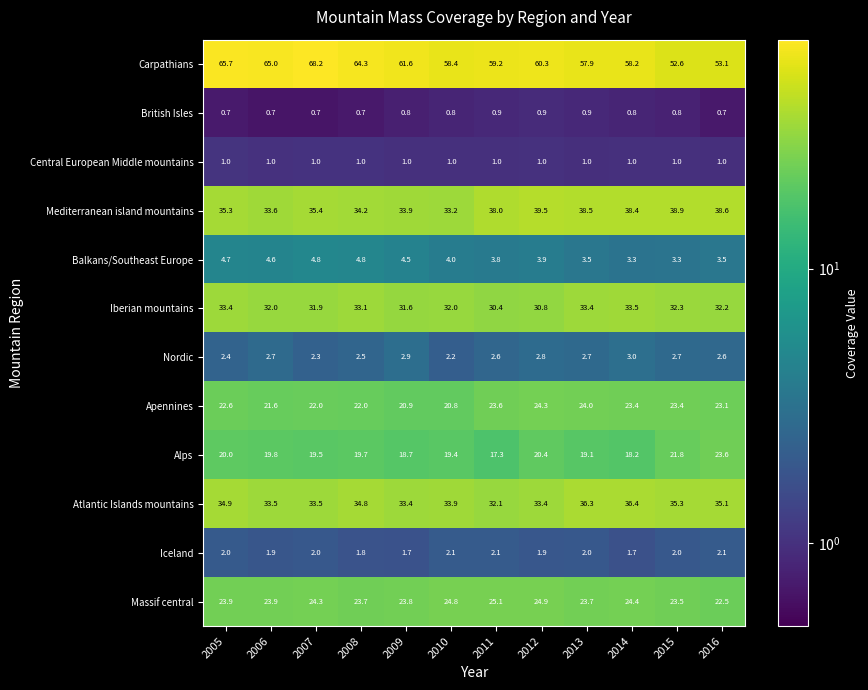

At 2015, list the series in order from smallest to largest.

British Isles, Central European Middle mountains, Iceland, Nordic, Balkans/Southeast Europe, Alps, Apennines, Massif central, Iberian mountains, Atlantic Islands mountains, Mediterranean island mountains, Carpathians